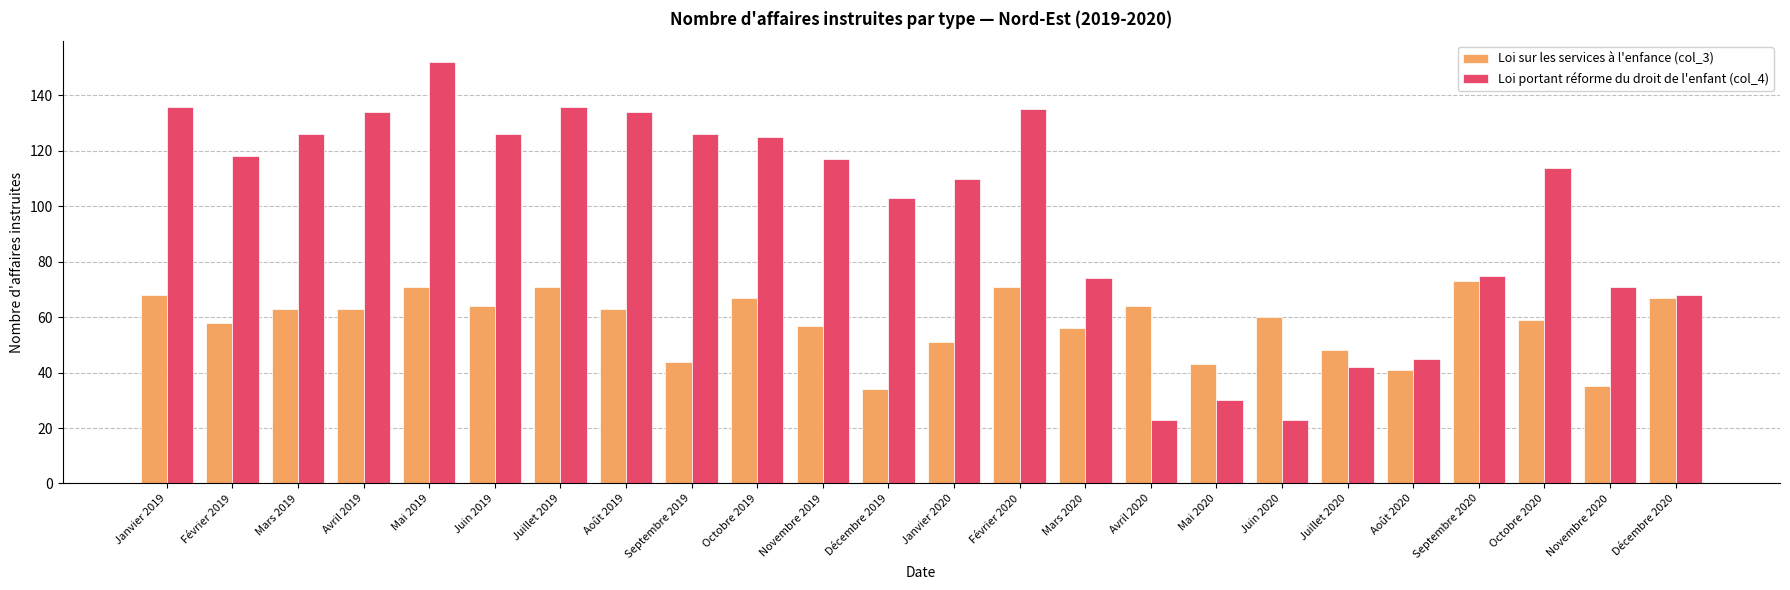

What is the difference between the highest and lowest values at Décembre 2020?

1